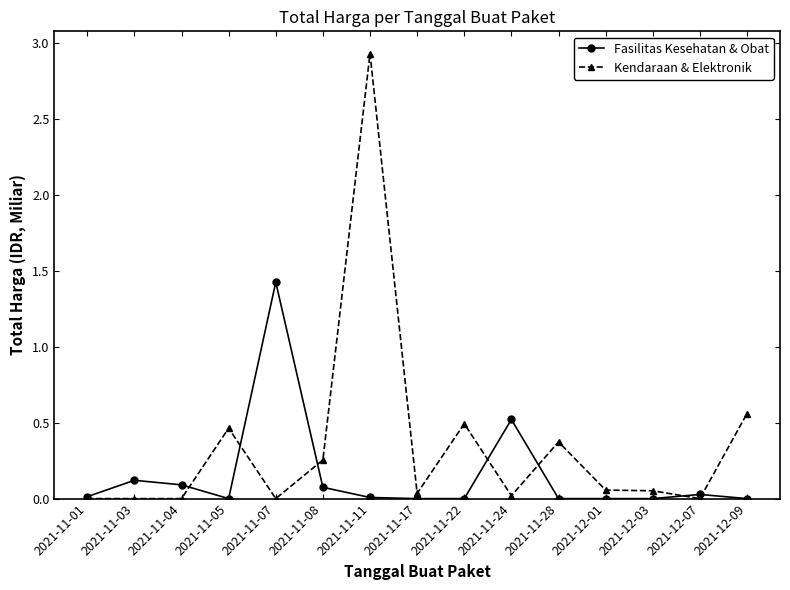

What is the label of the 3rd point from the left?

2021-11-04